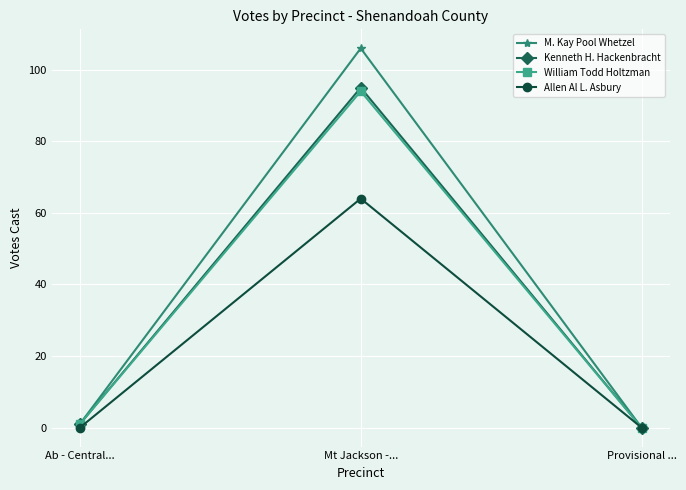

List the labels in order of Kenneth H. Hackenbracht value, smallest first.

Provisional ..., Ab - Central..., Mt Jackson -...